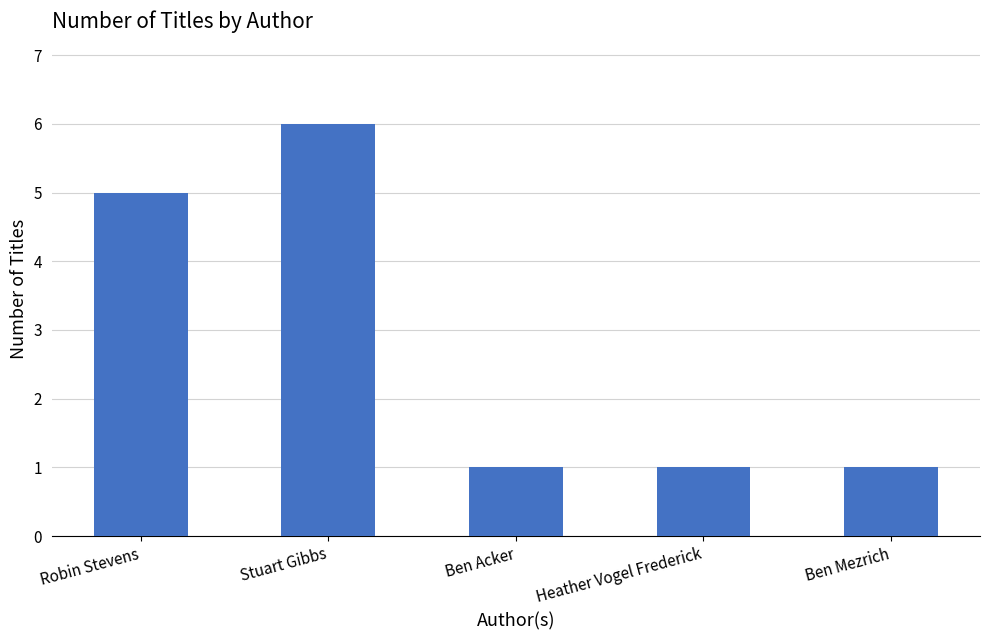

The chart shows a value of 2 at Stuart Gibbs. True or false?

False